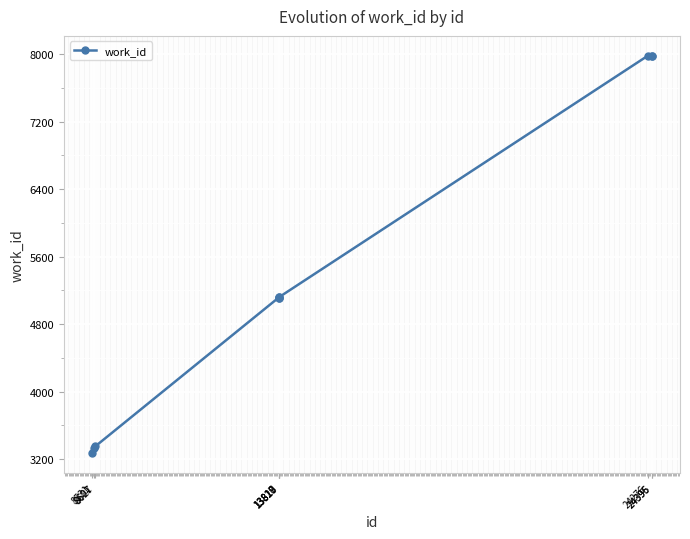

What is the difference between the second highest and second lowest values?

4651